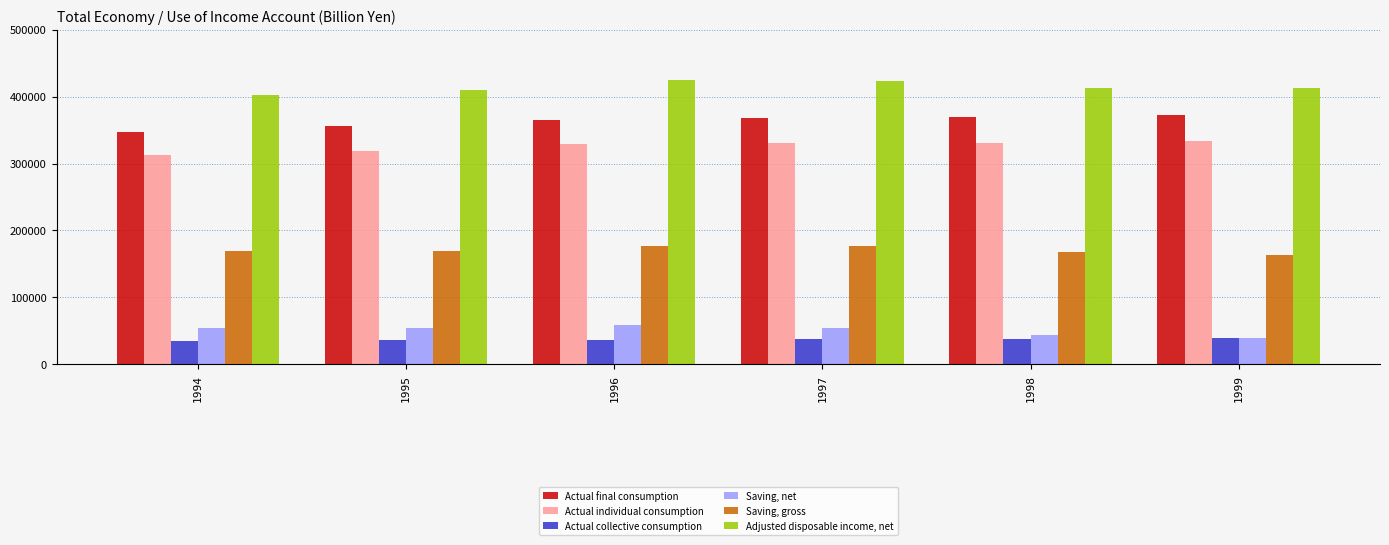

How many data points in Actual final consumption are less than 368179?

3